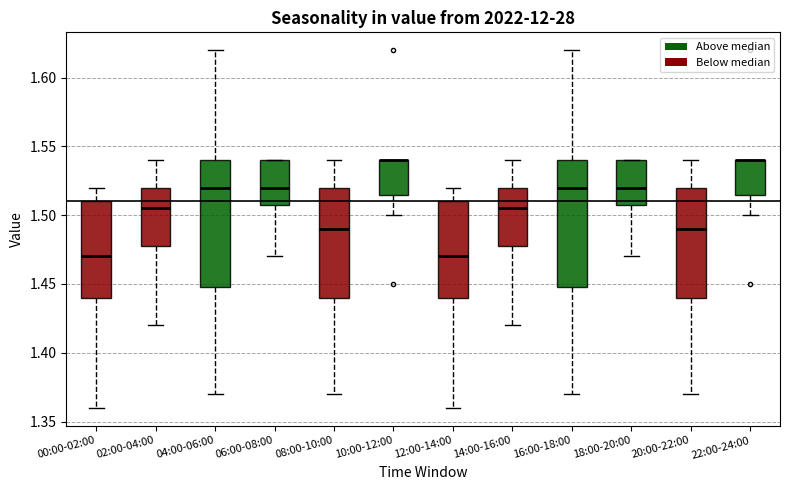

Where is the lower edge of the box for 04:00-06:00 on the y-axis? The values are not printed on the chart, so give them approximately, as read against the axis.

1.450